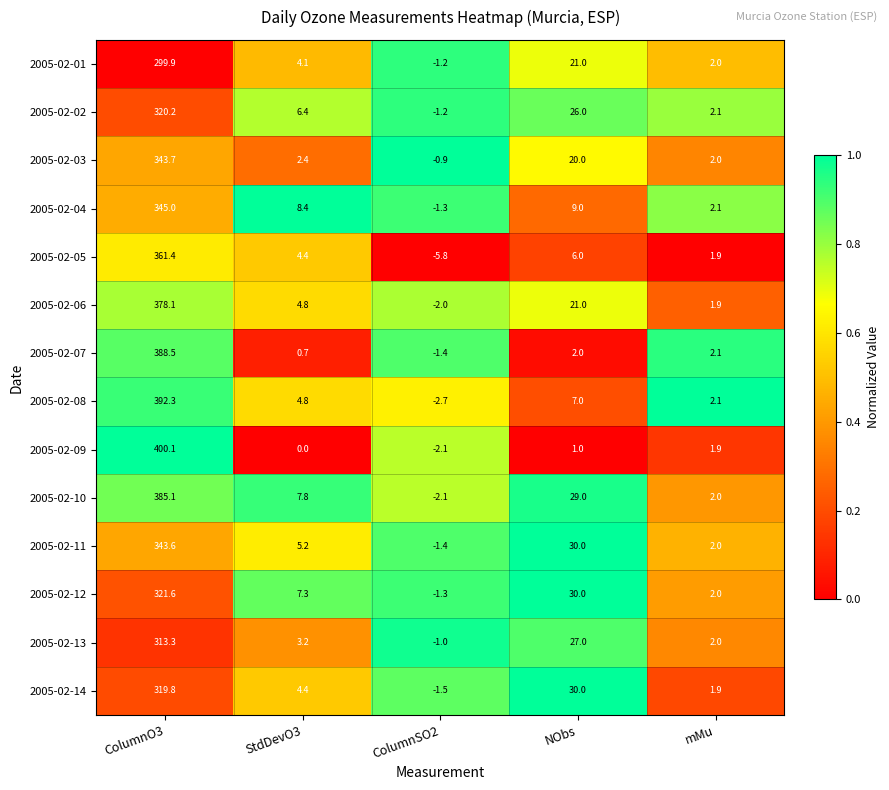

What is the sum of all 2005-02-10 values?

421.8